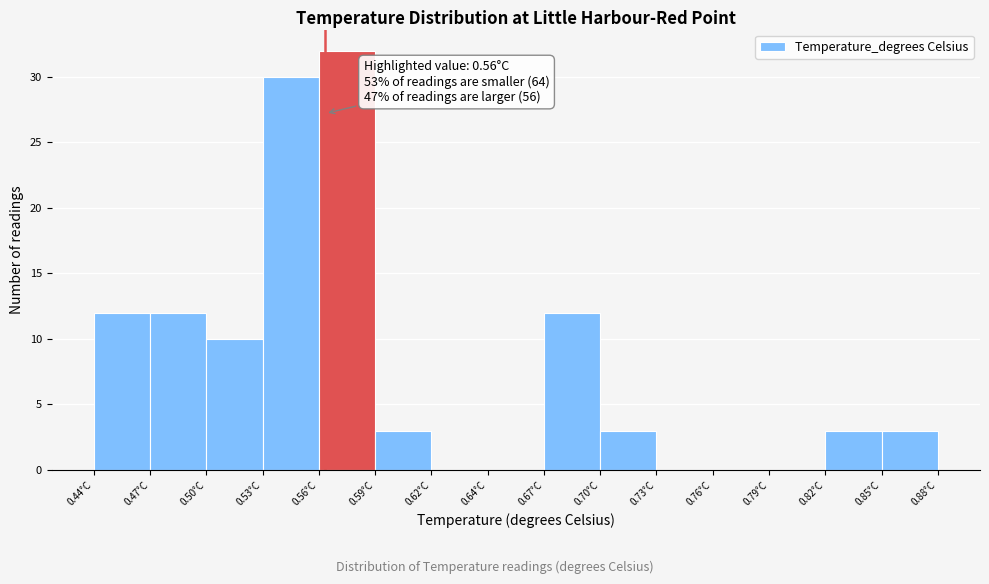

Over which range of the x-axis is the bar tallest?

0.555 to 0.585